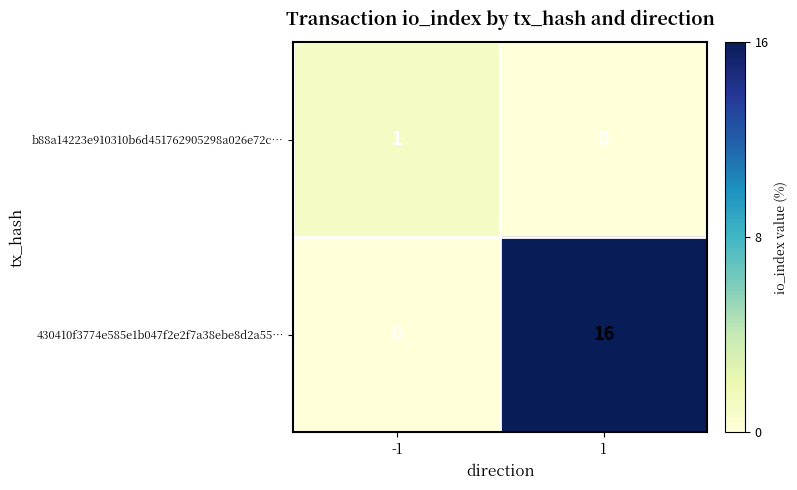

What is the greatest value displayed?

16